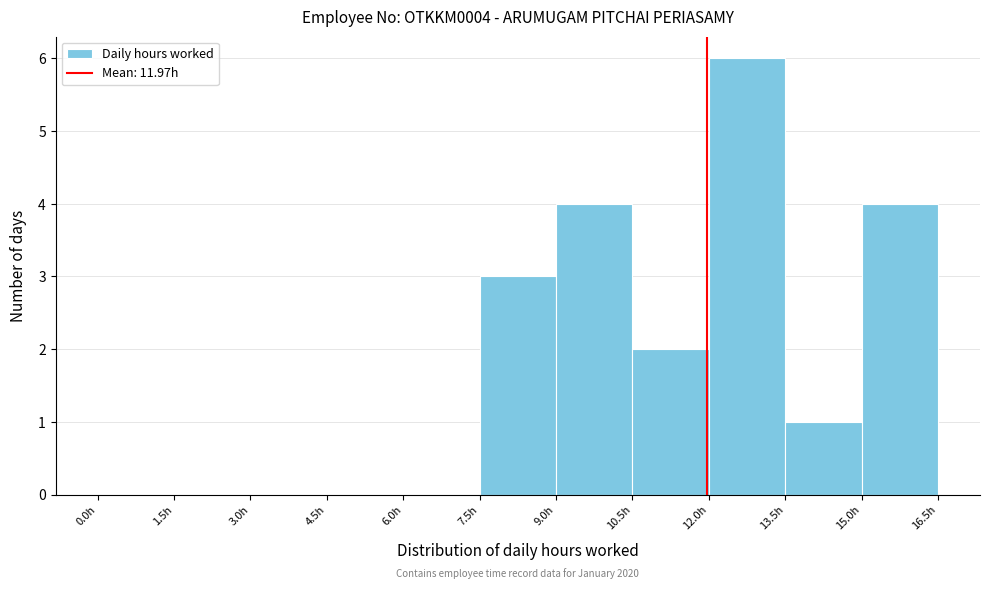

Which range on the x-axis has the tallest bar?

12.0 to 13.5